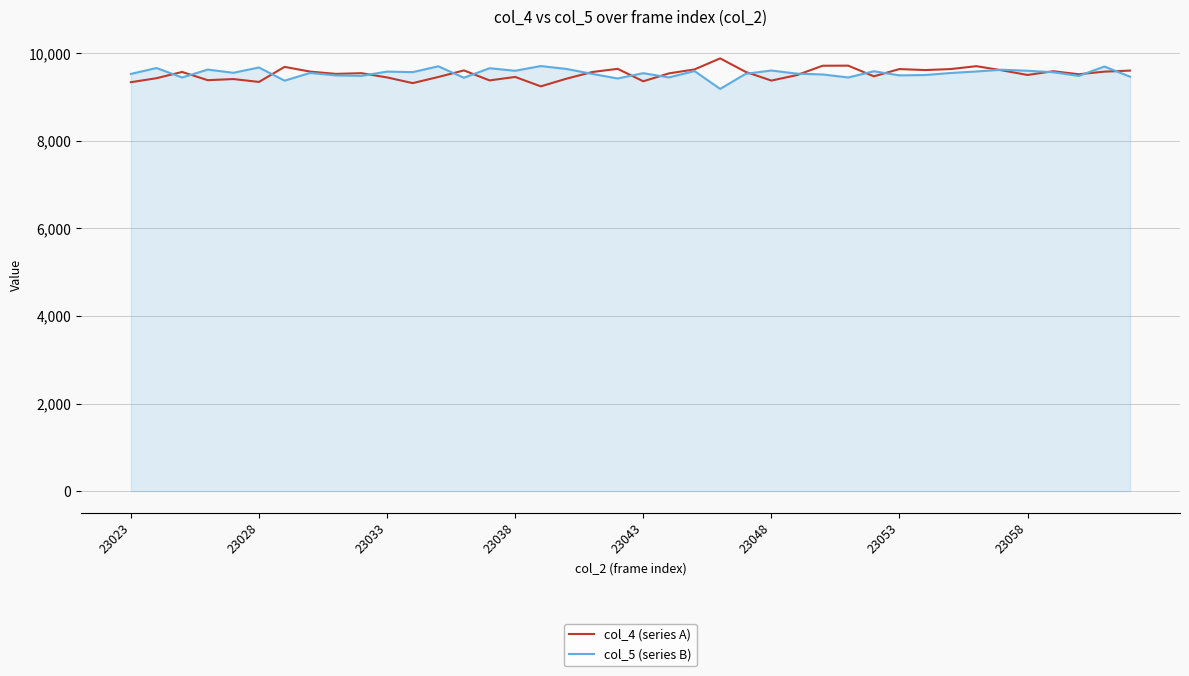

True or false: col_5 (series B) has more than 1 interior local peaks.

True